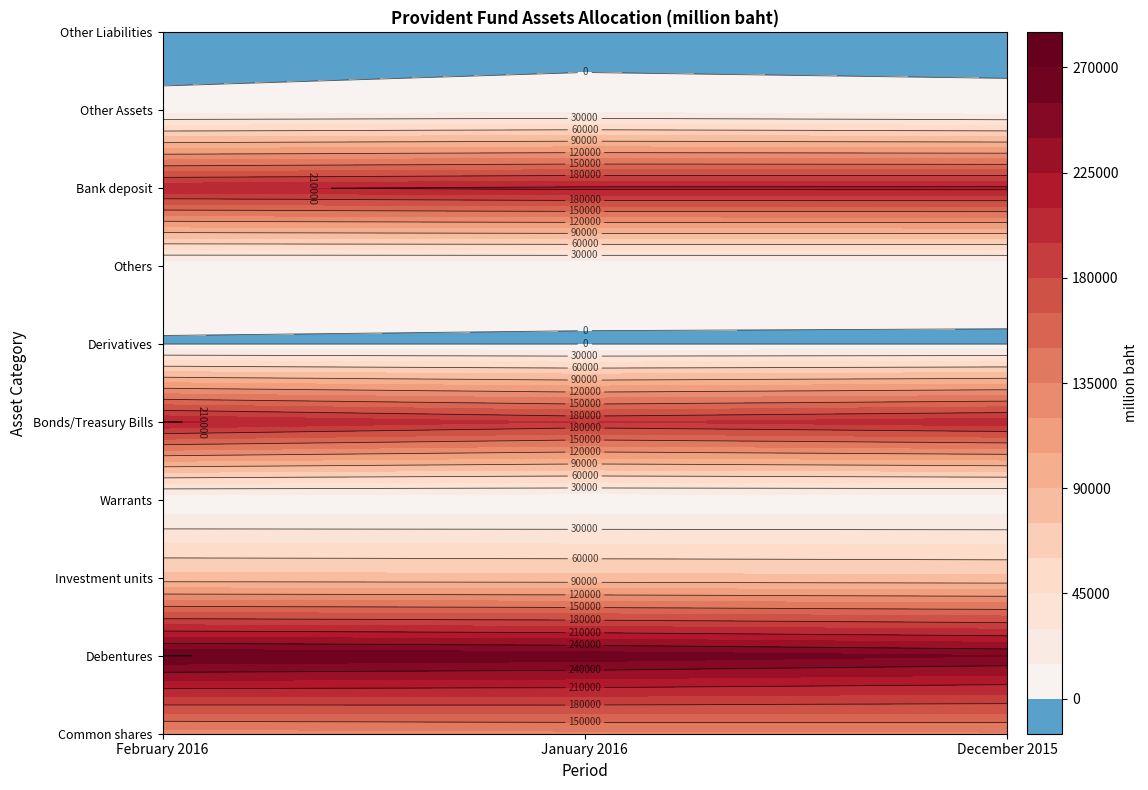

How many distinct data groups are displayed?

10